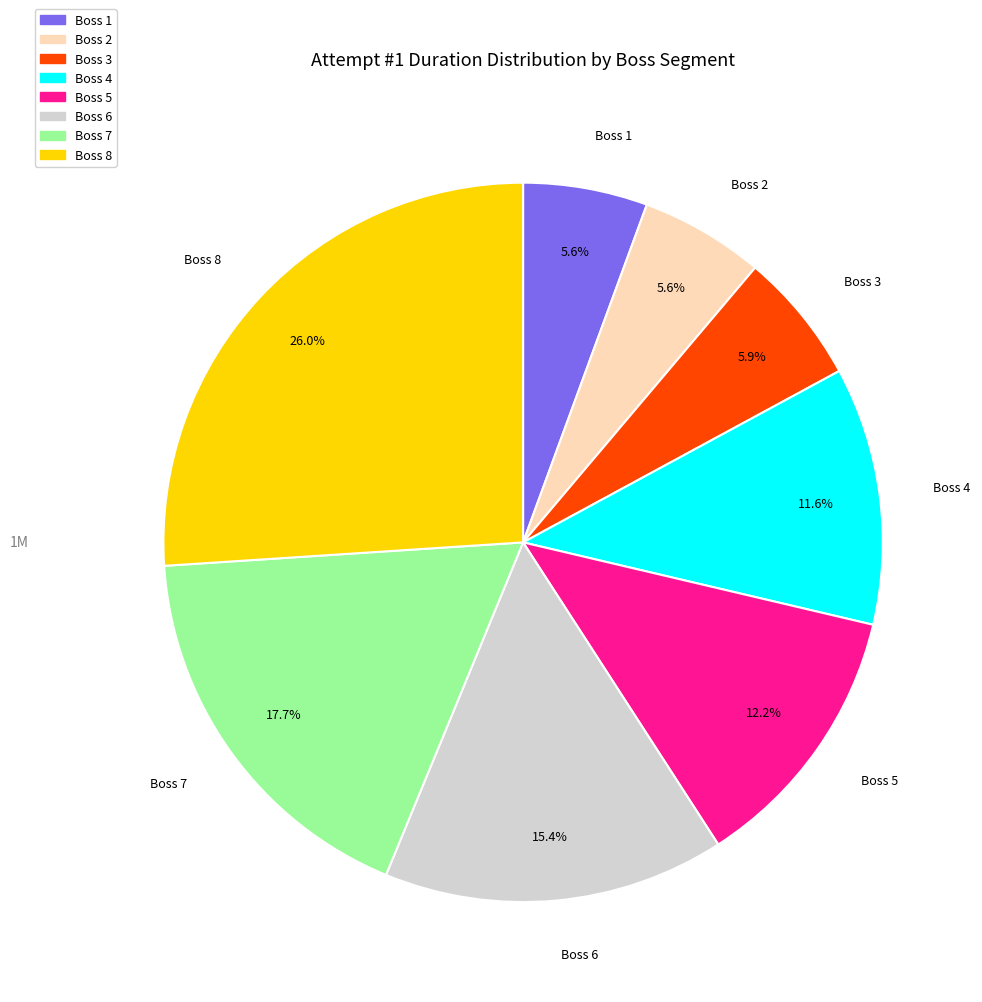

Which category has the biggest portion of the pie?

Boss 8